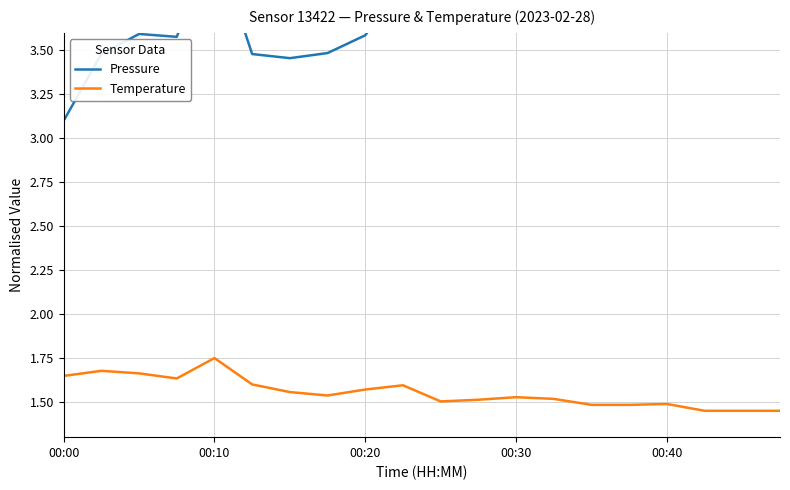

True or false: Pressure and Temperature intersect in this chart.

False